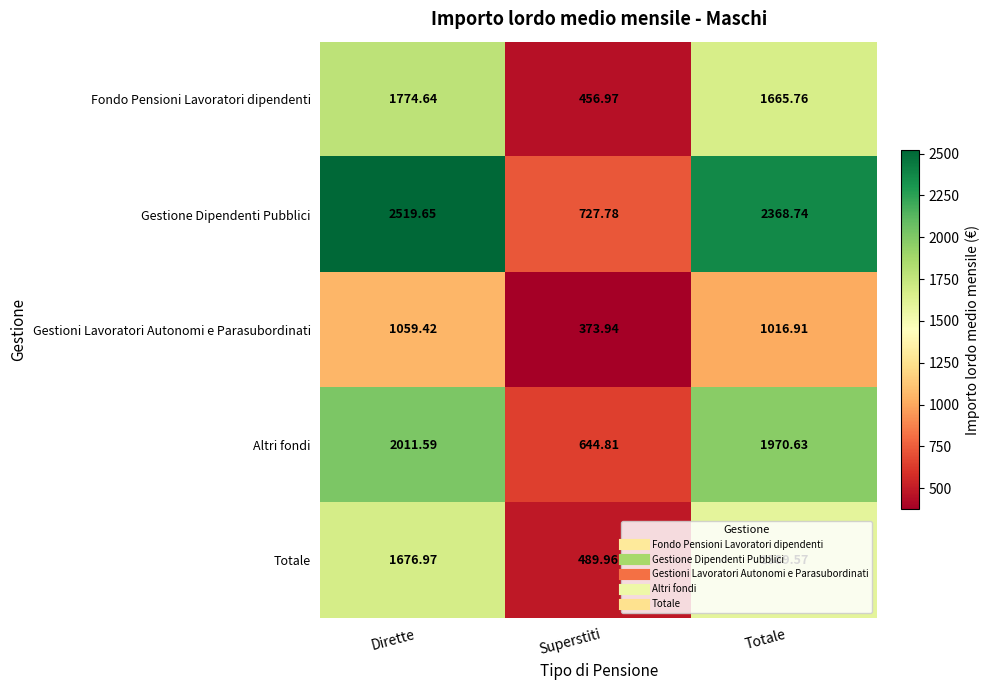

Which series changed the most between Superstiti and Totale?

Gestione Dipendenti Pubblici